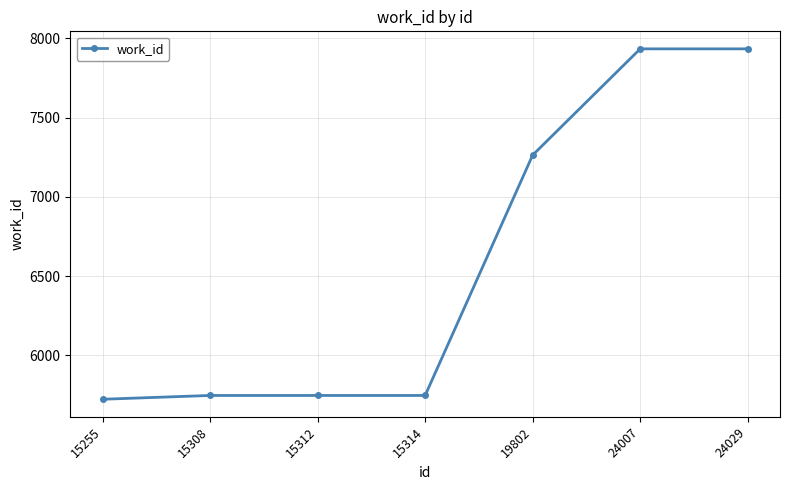

Where is the data nearest to the value 6829?

19802